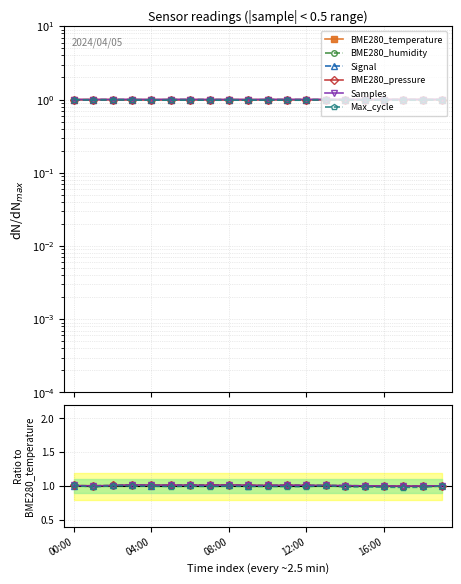

True or false: BME280_pressure has more than 0 points higher than both neighbors.

True